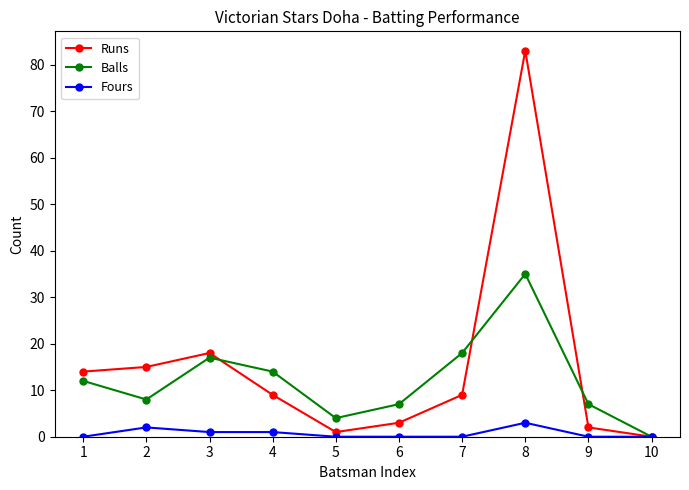

Where does the Runs series first go above 9?

1